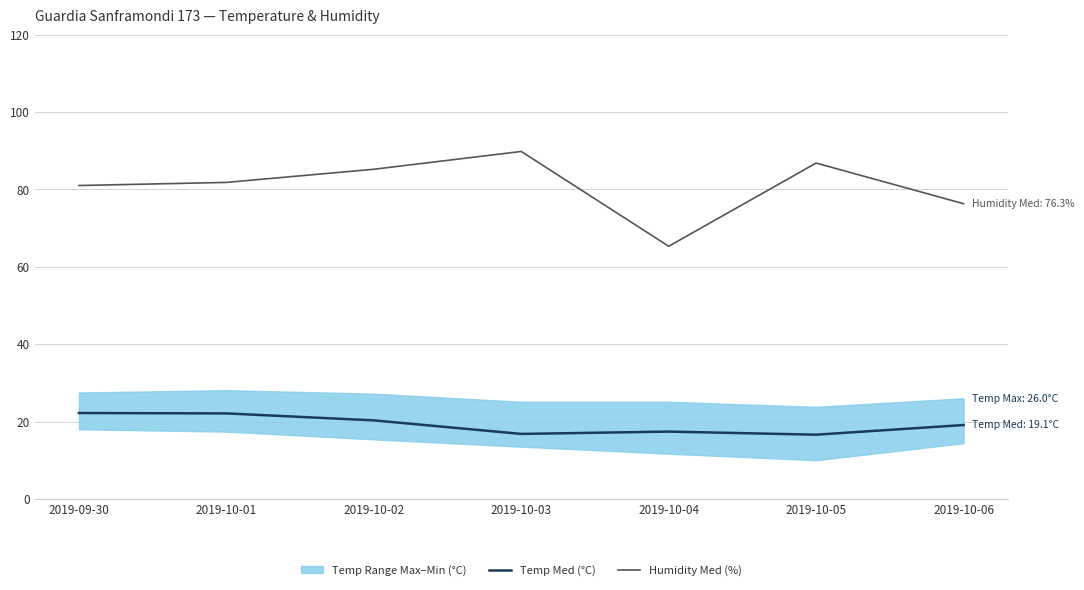

Is this an area chart (filled region under the line)?

No